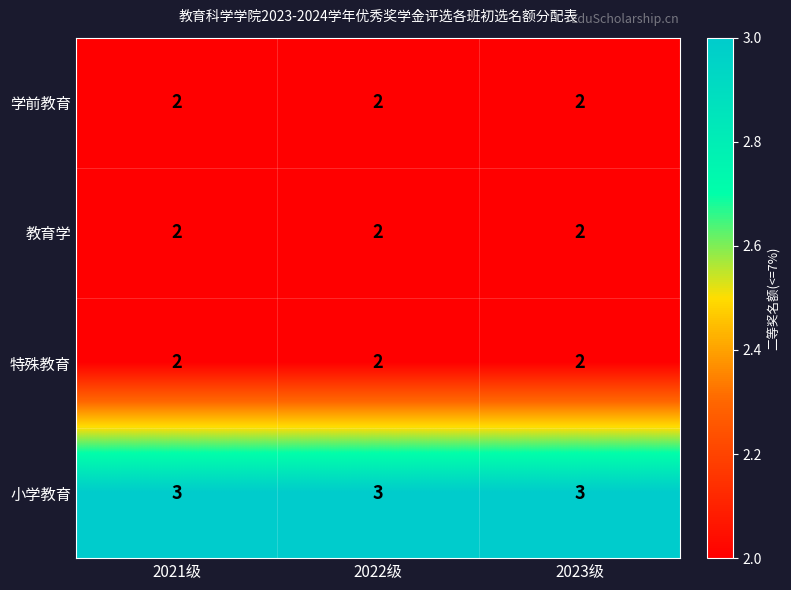

What is the sum of the 教育学 values at 2023级 and 2022级?

4